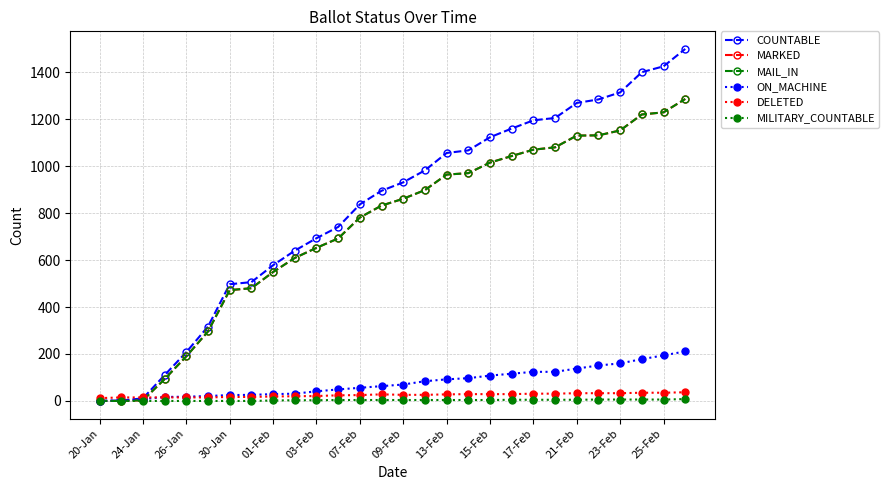

Which series has the largest total across all categories?

COUNTABLE